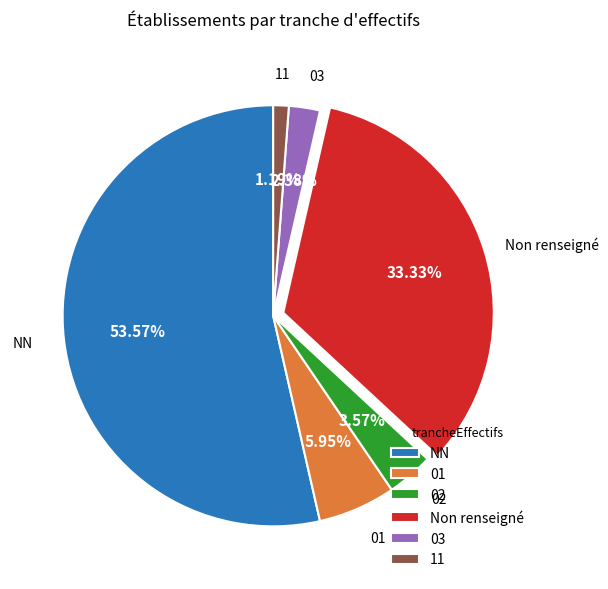

Between NN and 11, which is larger?

NN